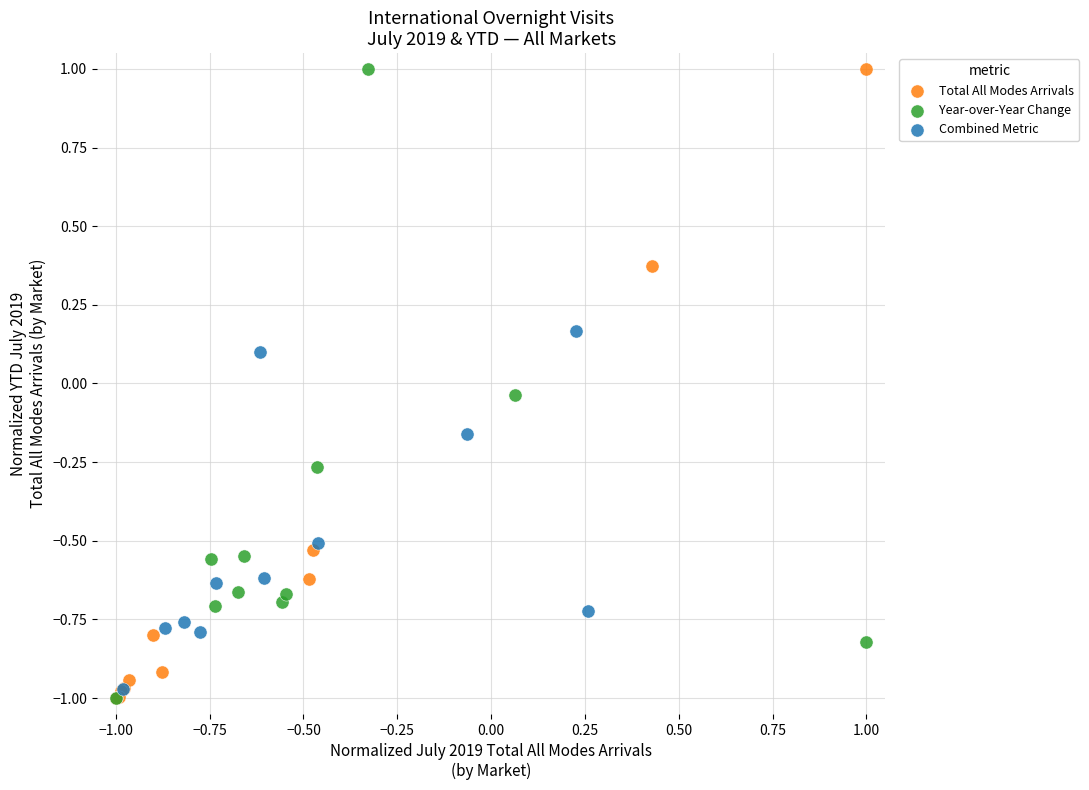

What are all the series names shown in the legend?

Total All Modes Arrivals, Year-over-Year Change, Combined Metric